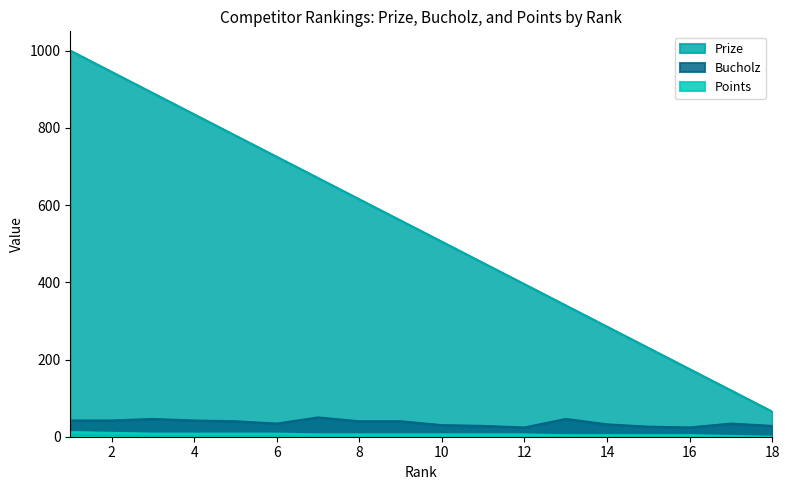

True or false: Prize and Points cross at least once.

False